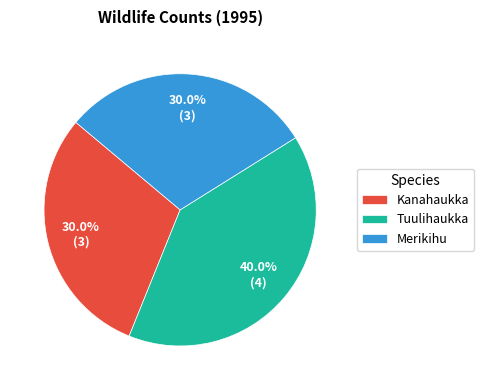

True or false: Merikihu accounts for 30% of the total.

True